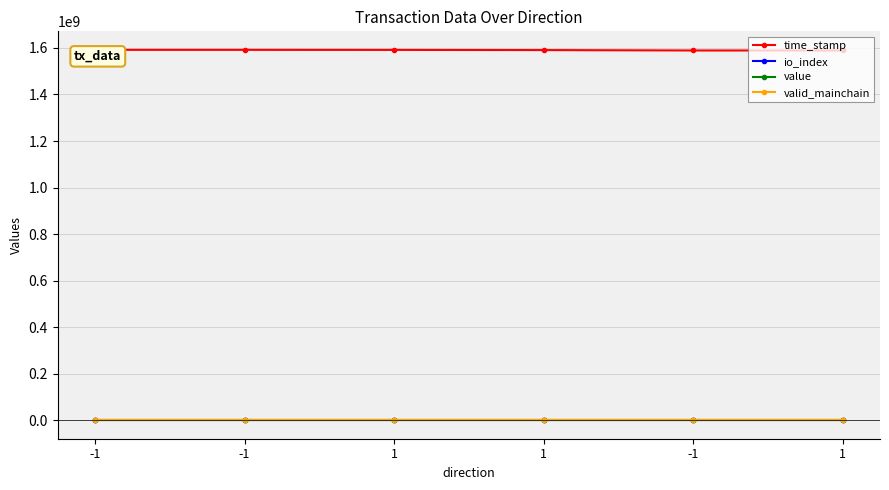

What is the difference between the second highest and minimum values in the io_index series?

11.0